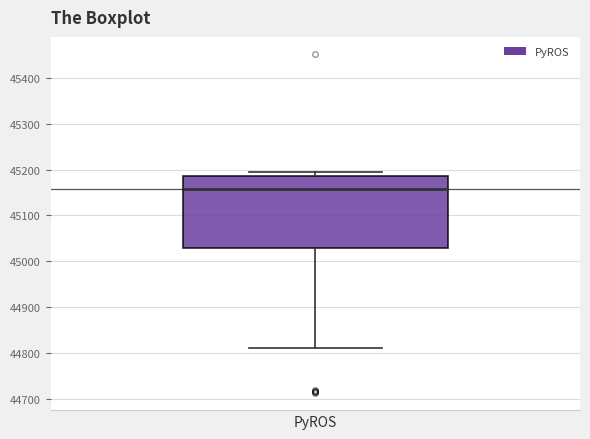

Transcribe this box plot: give where the median line is, the range the box spans, and where the two whiskers end, as read against the y-axis. The values are not printed on the chart, so give them approximately, as read against the axis.

median 45160, box 45030 to 45190, whiskers 44810 to 45200